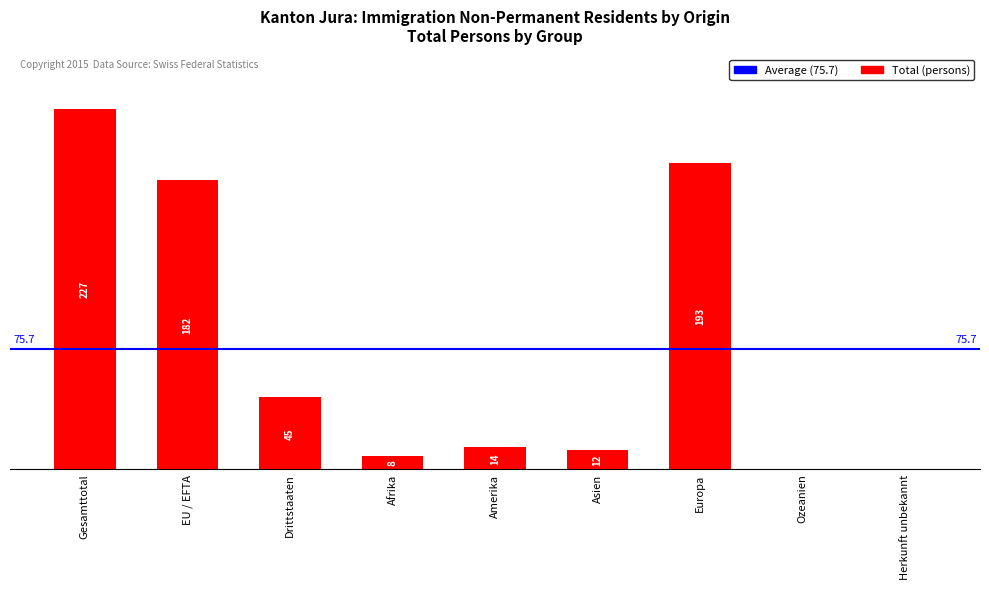

Are the bars horizontal?

No